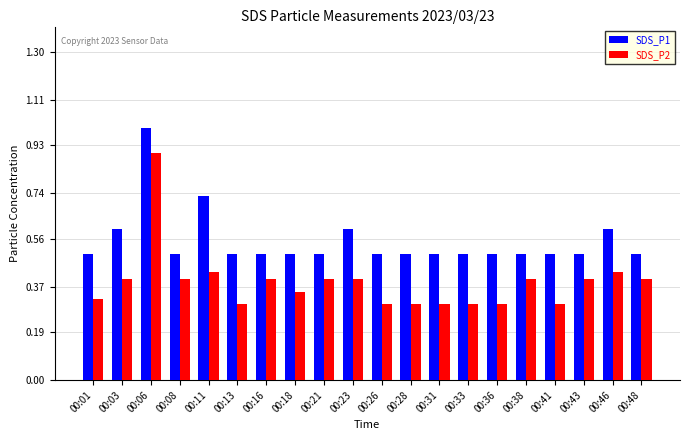

What is the value of the SDS_P1 bar at the 15th from the left?

0.5